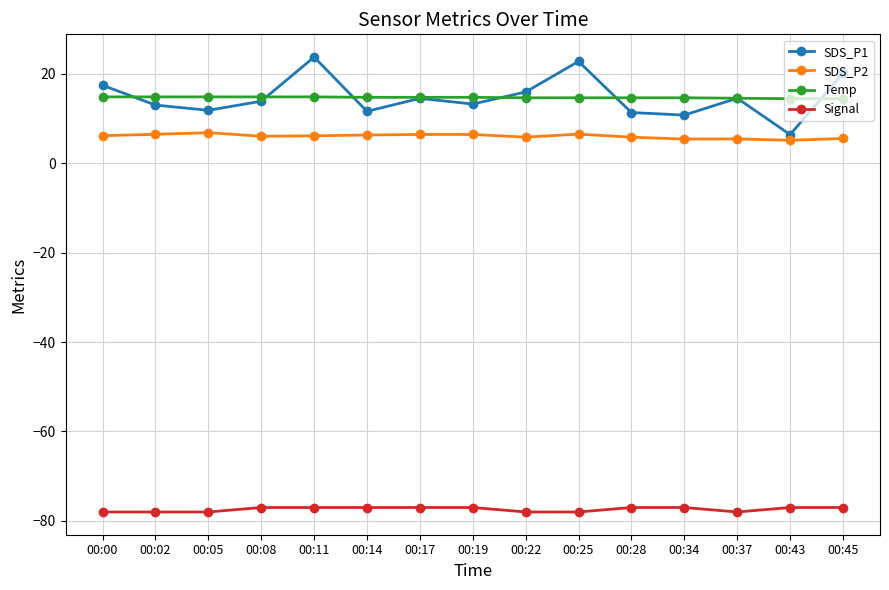

At 00:34, list the series in order from smallest to largest.

Signal, SDS_P2, SDS_P1, Temp